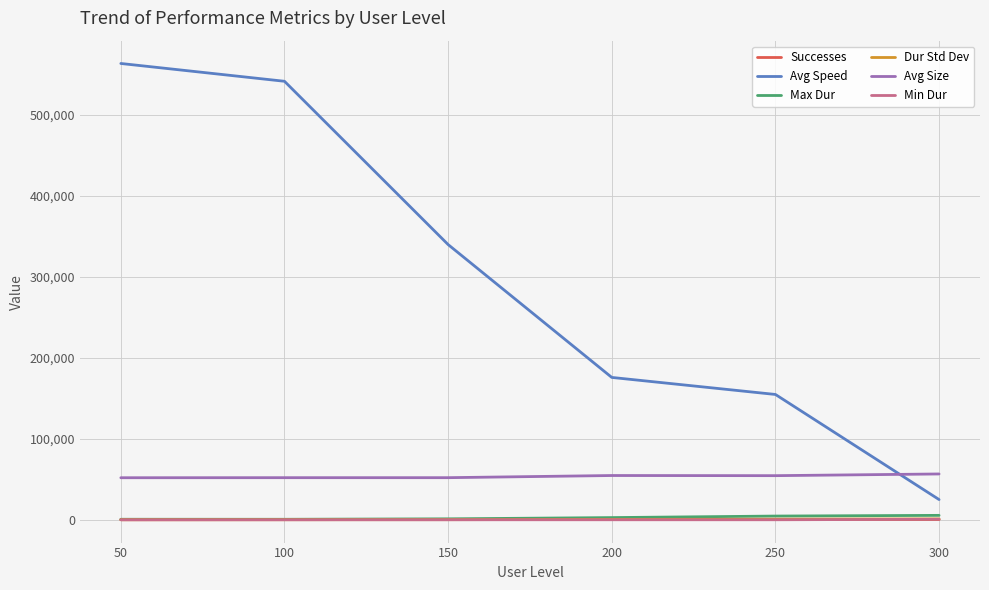

Which series has the largest range (max minus min)?

Avg Speed